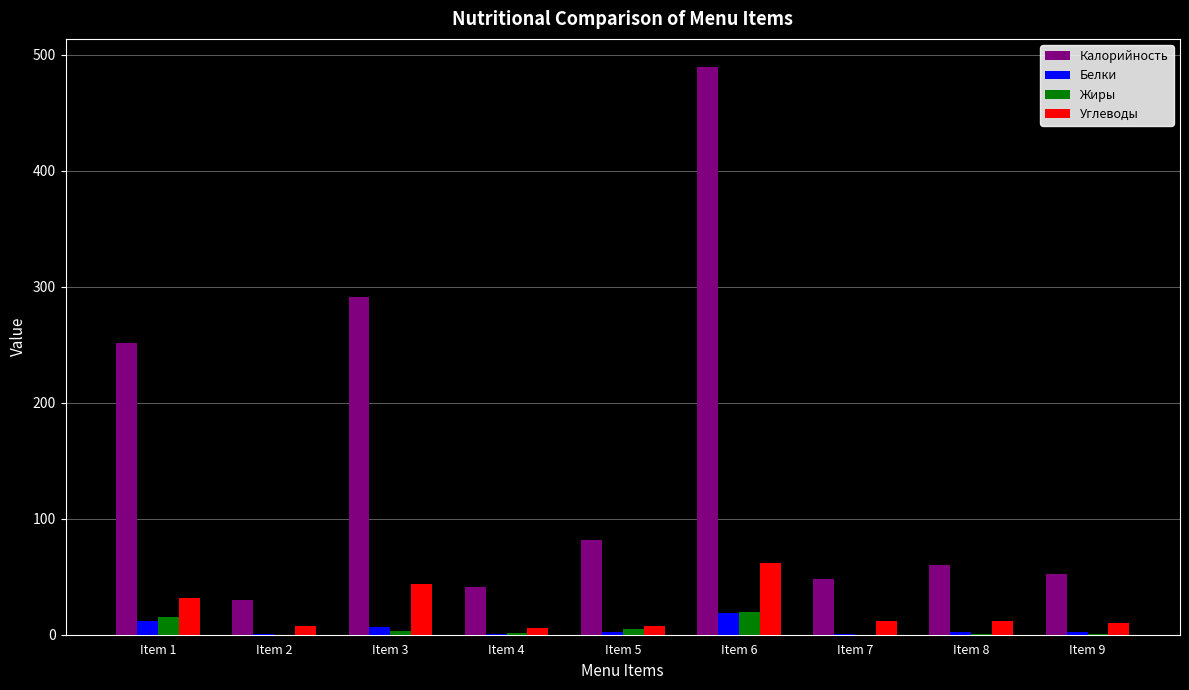

Is it true that Углеводы equals 5.9 at Item 4?

True